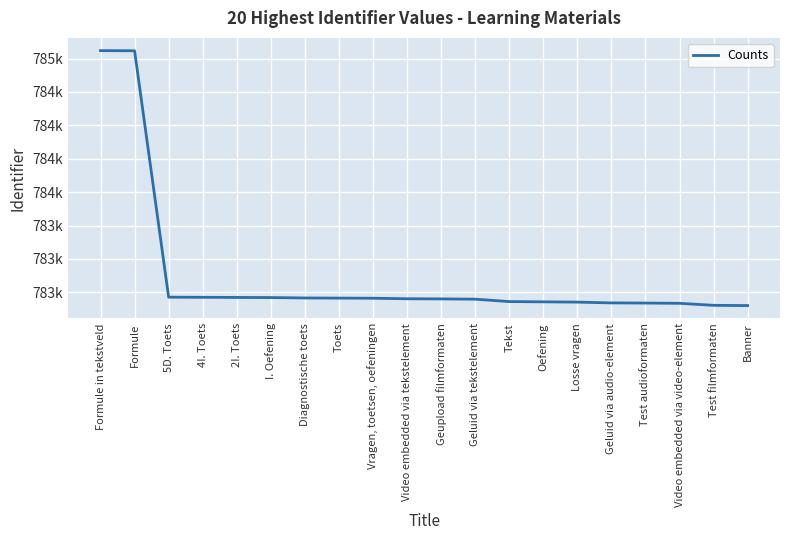

Does the chart have visible grid lines?

Yes